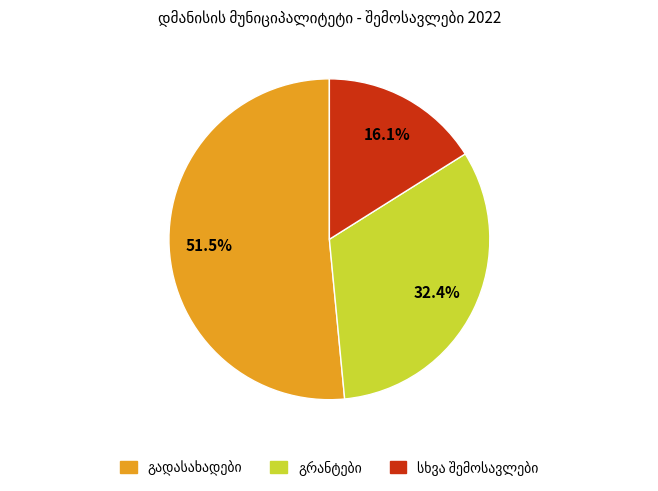

Is there a majority slice in this chart?

Yes